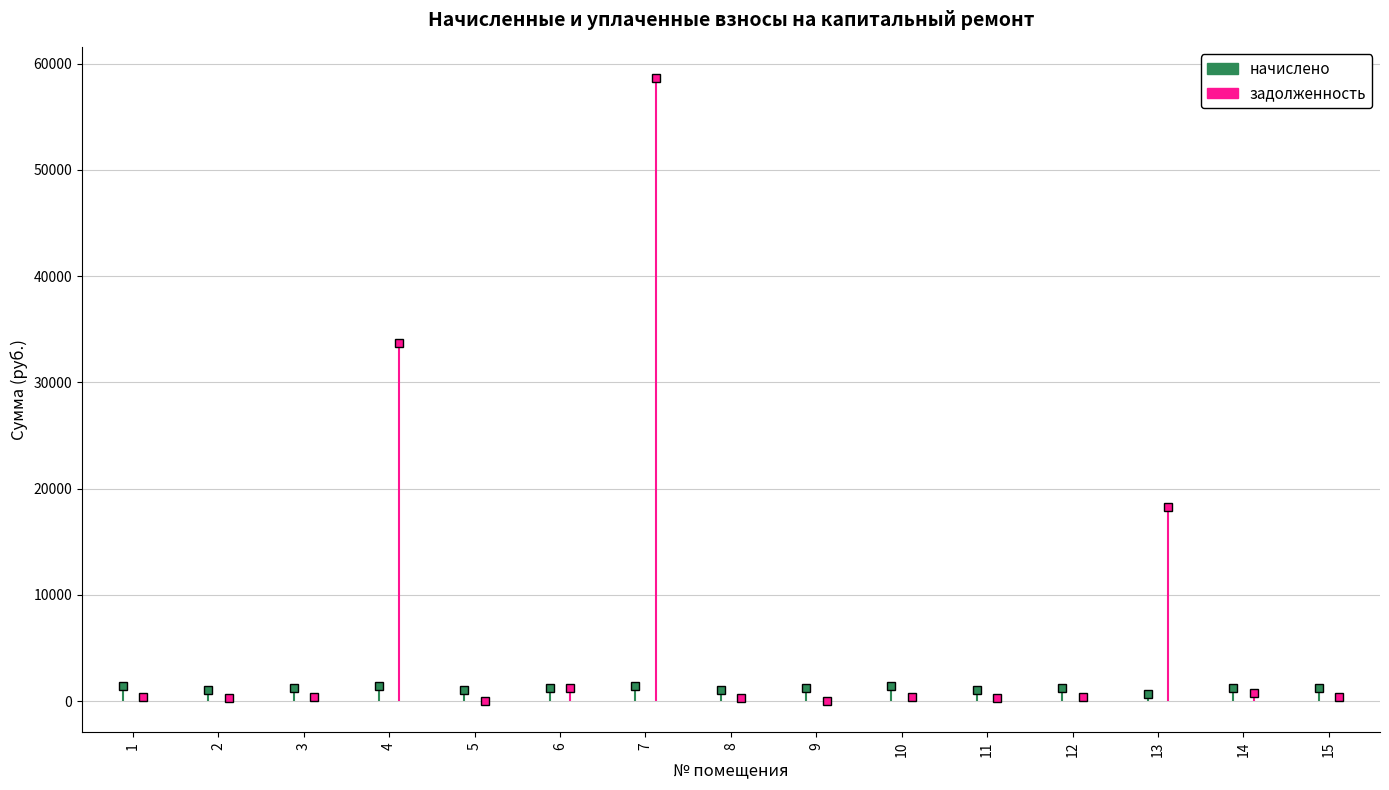

How many times do начислено and задолженность cross each other?

6